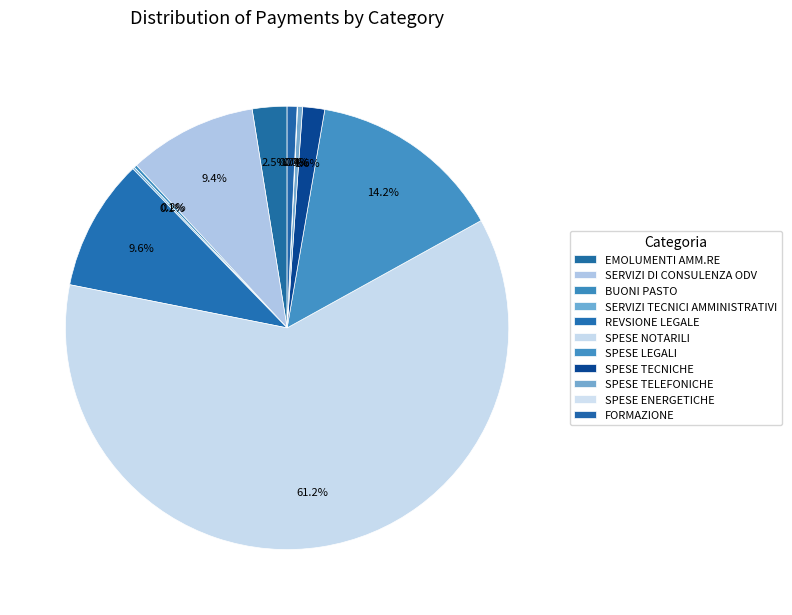

Approximately how many times larger is the value at SPESE LEGALI compared to BUONI PASTO?

67.5